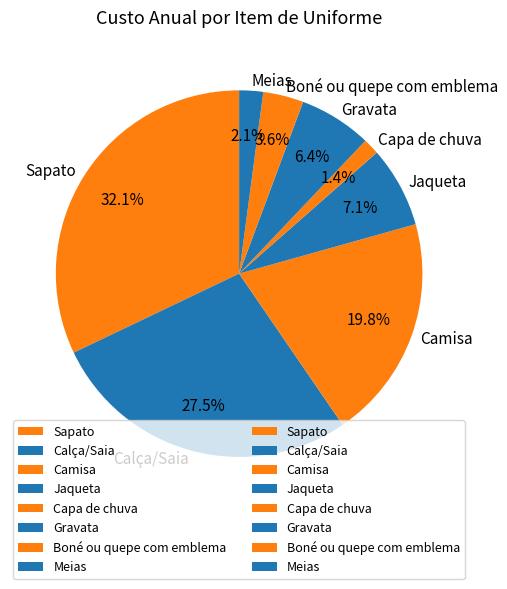

Does any single category account for the majority?

No